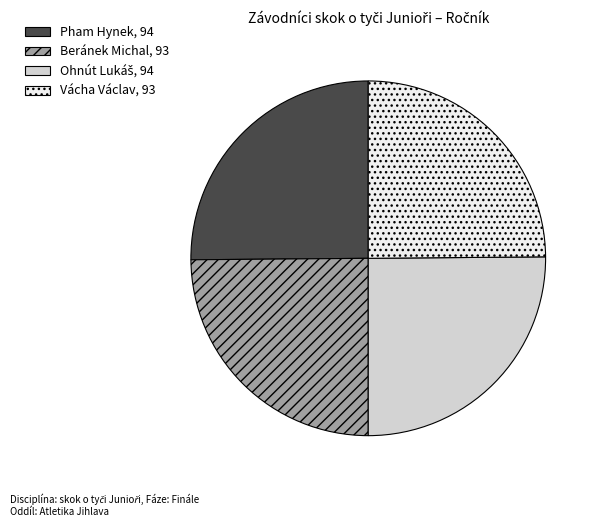

Count the number of slices in the pie.

4